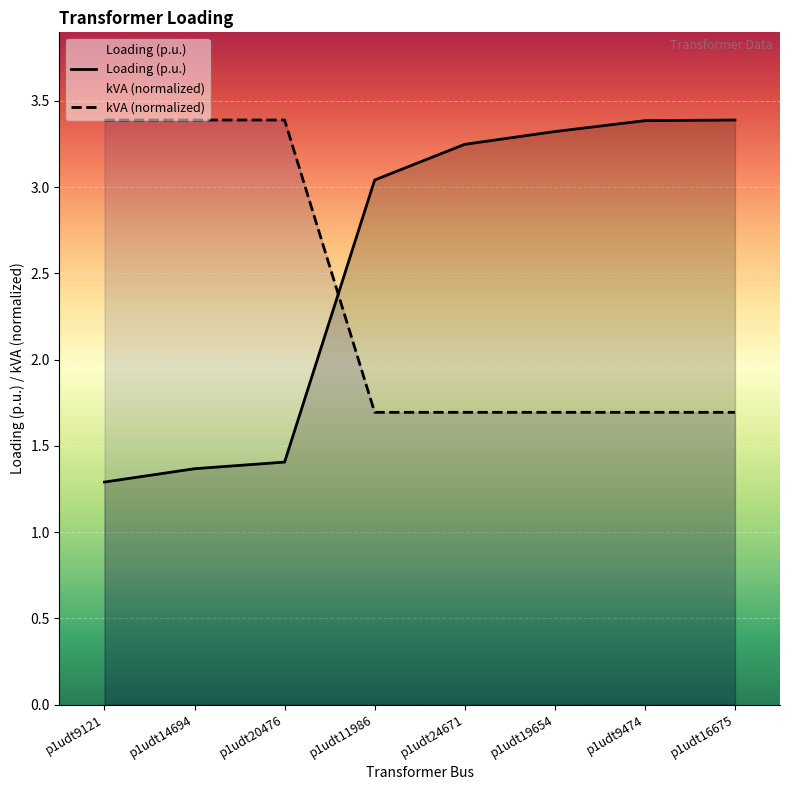

What position from the right is p1udt11986?

5